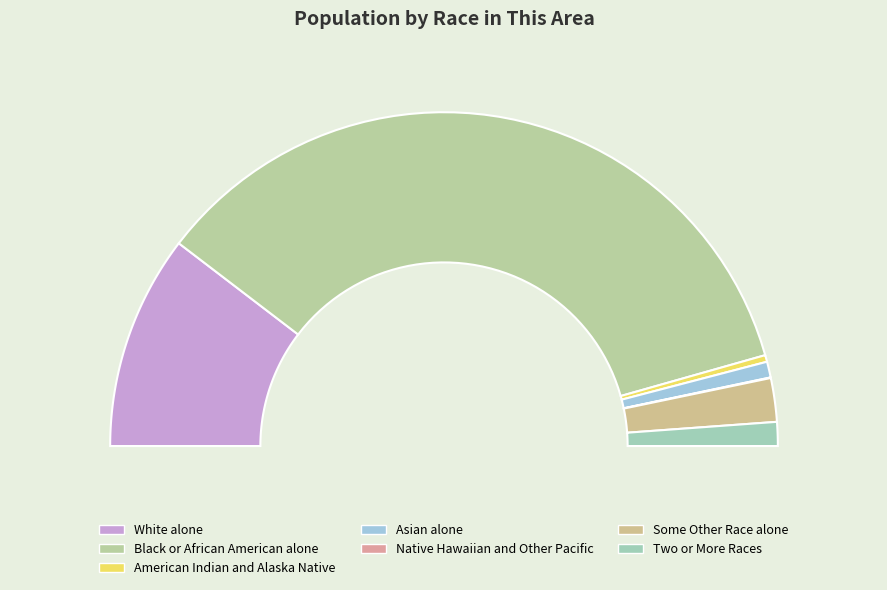

Which slice is the smallest?

Native Hawaiian and Other Pacific